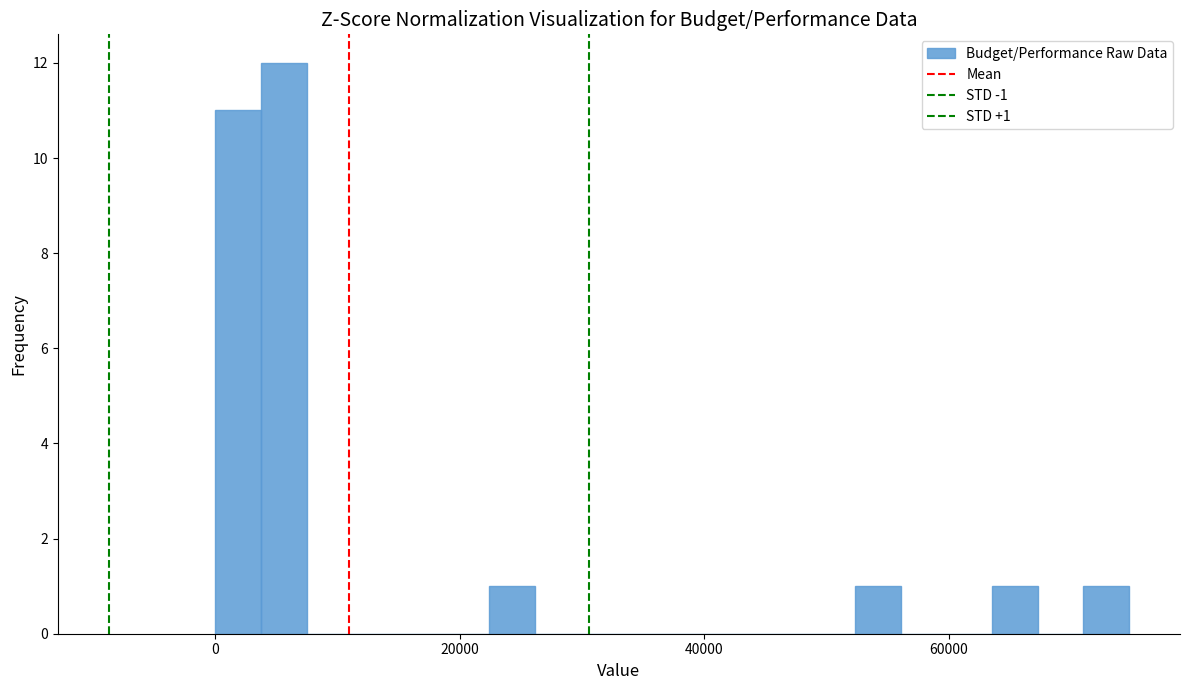

Read against the x-axis, roughly where is the centre of the tallest bar?

6000